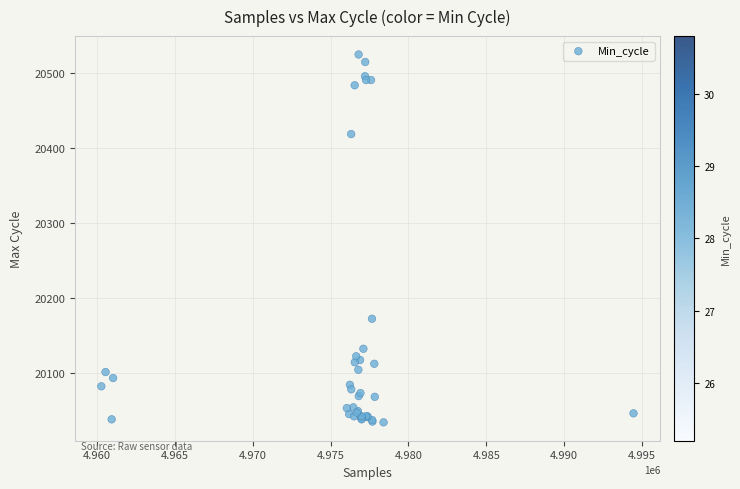

What Y value in the scatter plot is closest to 20279?

20172